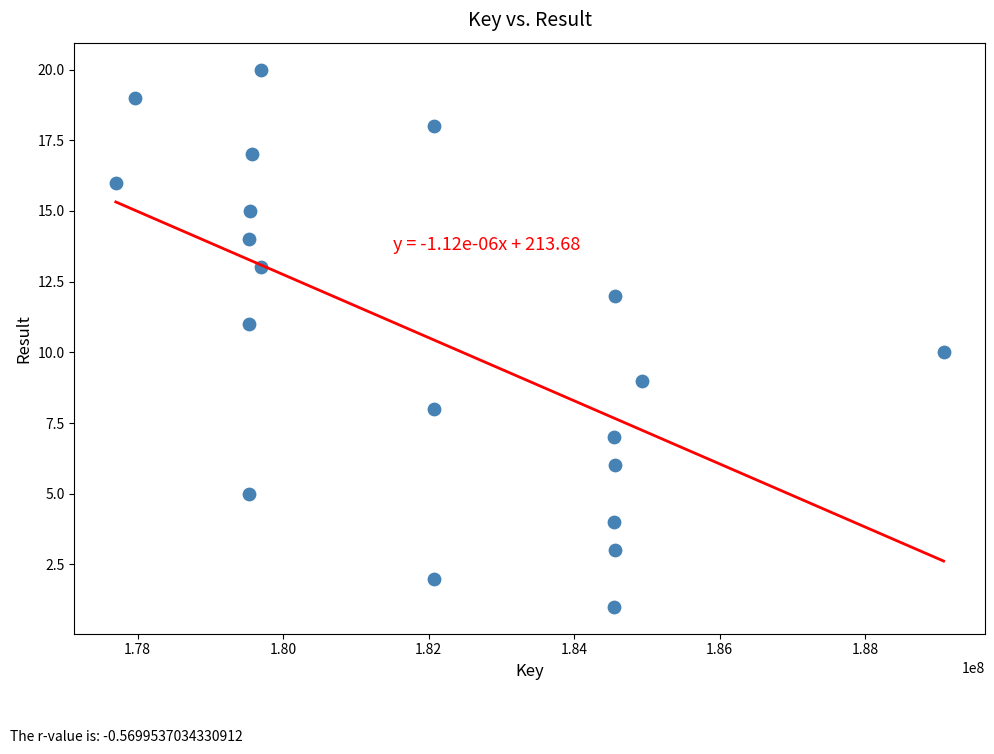

What is the range of Y values (max minus min)?

19